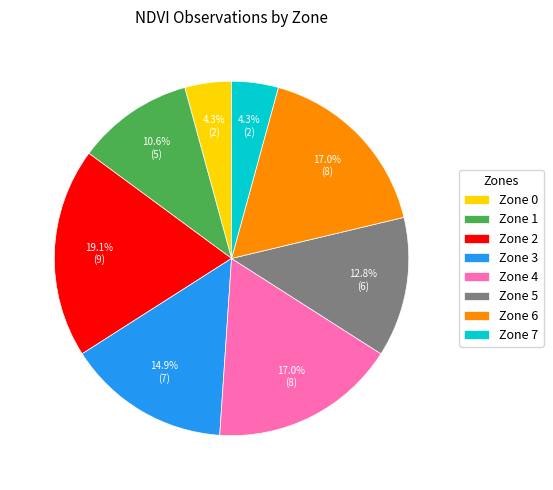

Does any single category account for the majority?

No